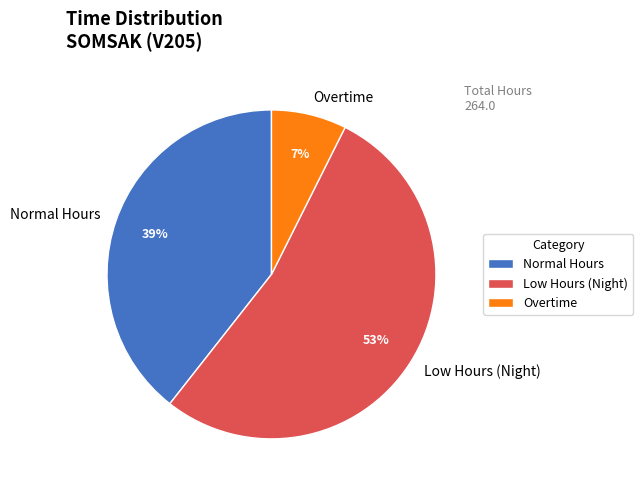

Between Normal Hours and Overtime, which is larger?

Normal Hours